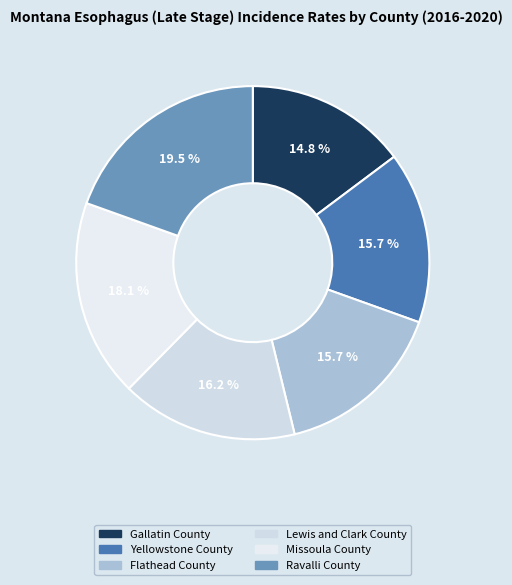

Count the number of slices in the pie.

6